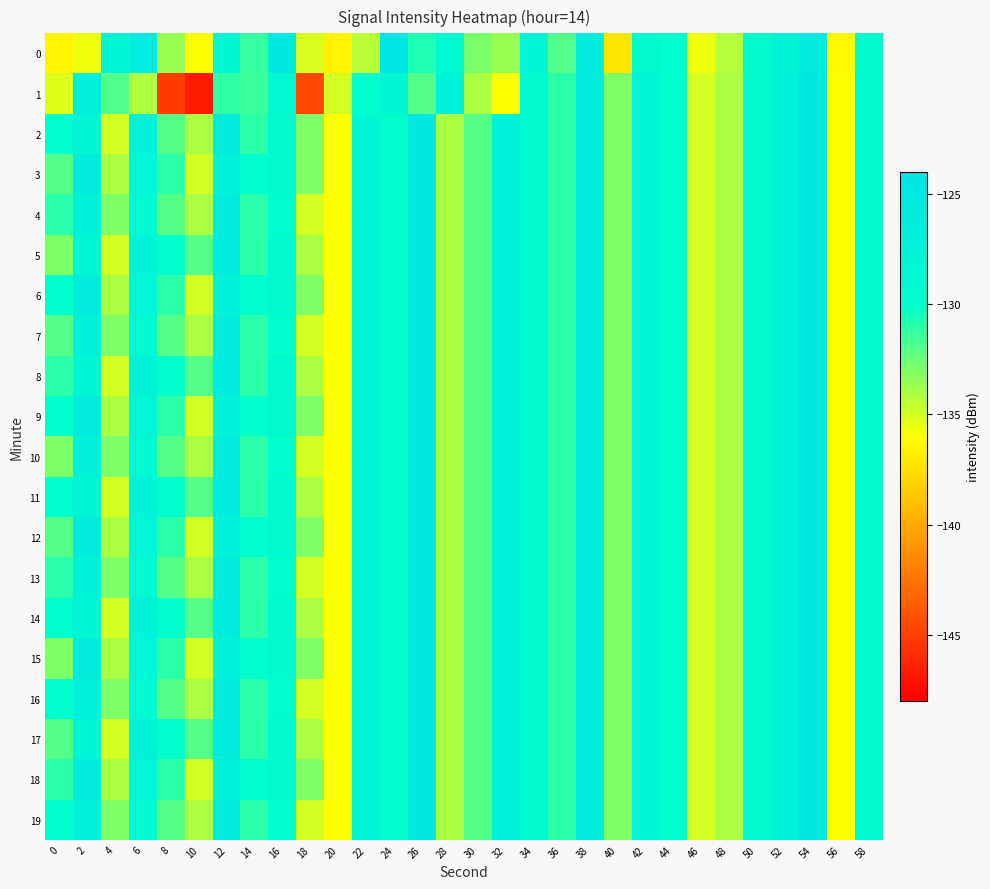

What is the greatest value displayed?

-124.6